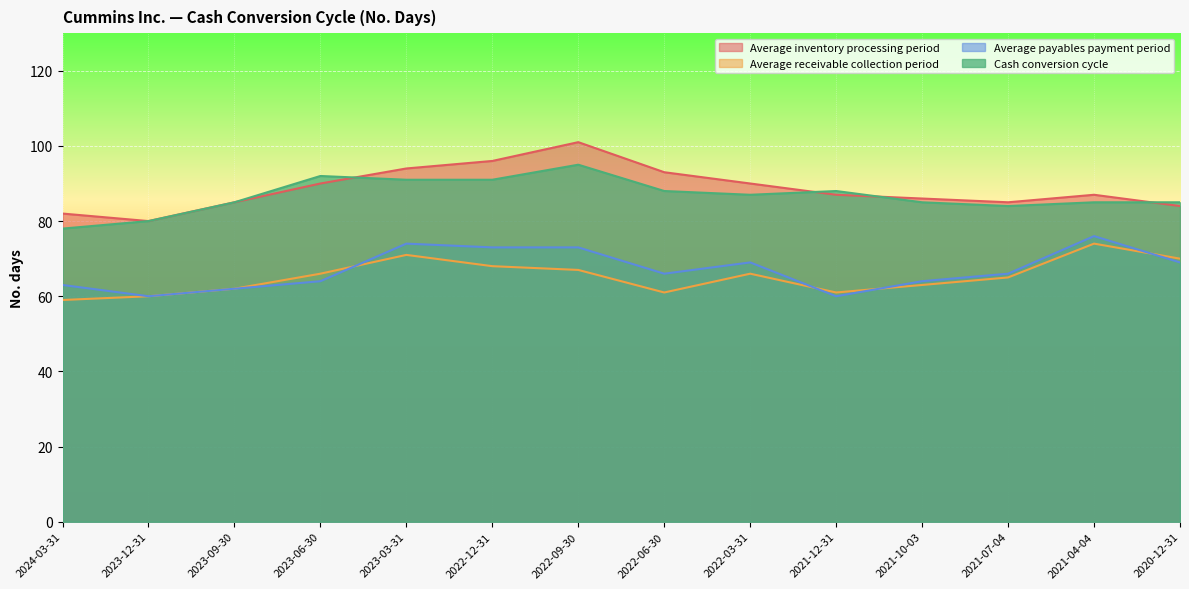

Where does the Cash conversion cycle series first go above 87?

2023-06-30